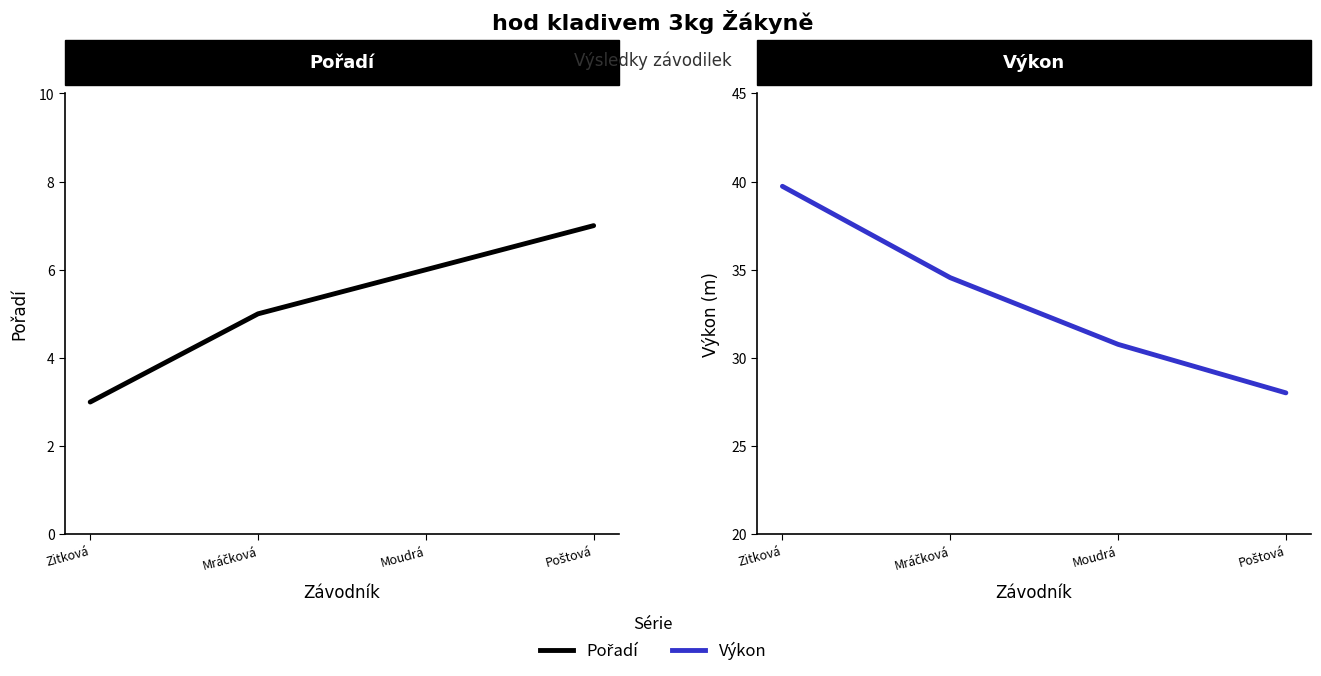

Which category has the highest value in the Výkon series?

Zitková